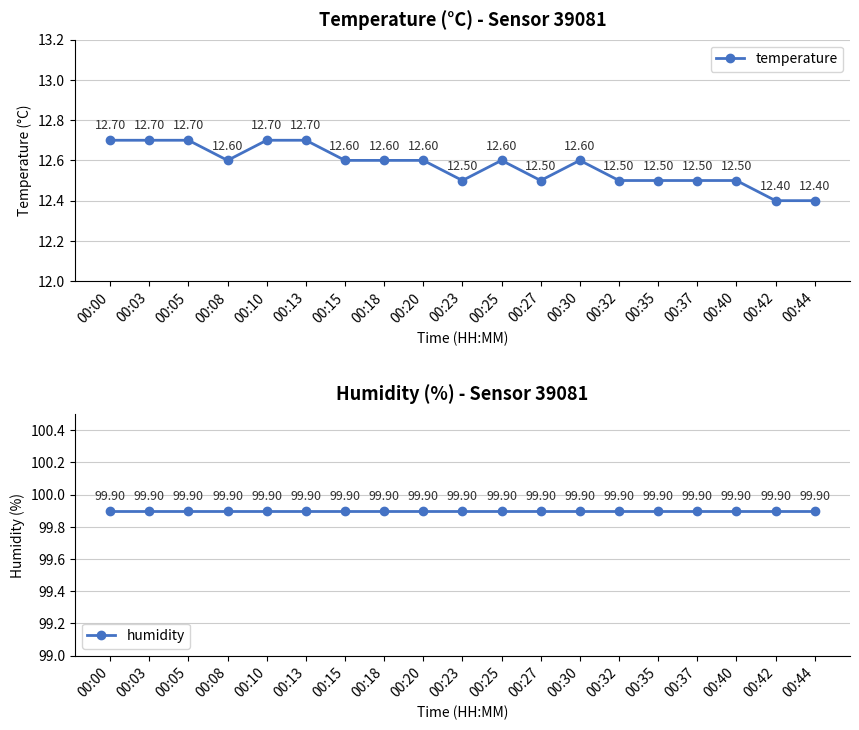

How many lines are shown in the chart?

2